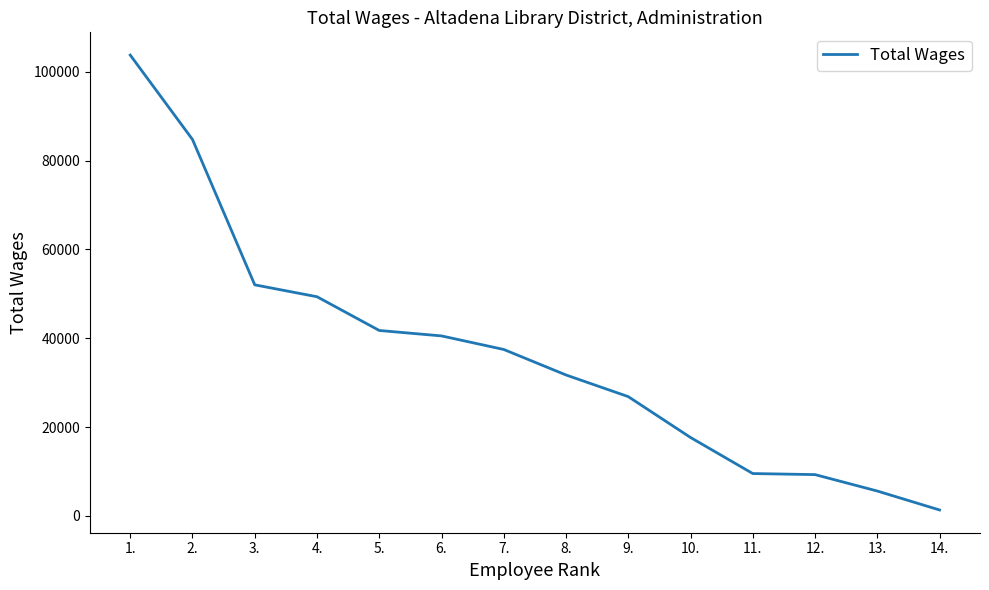

What position from the right is 10.?

5